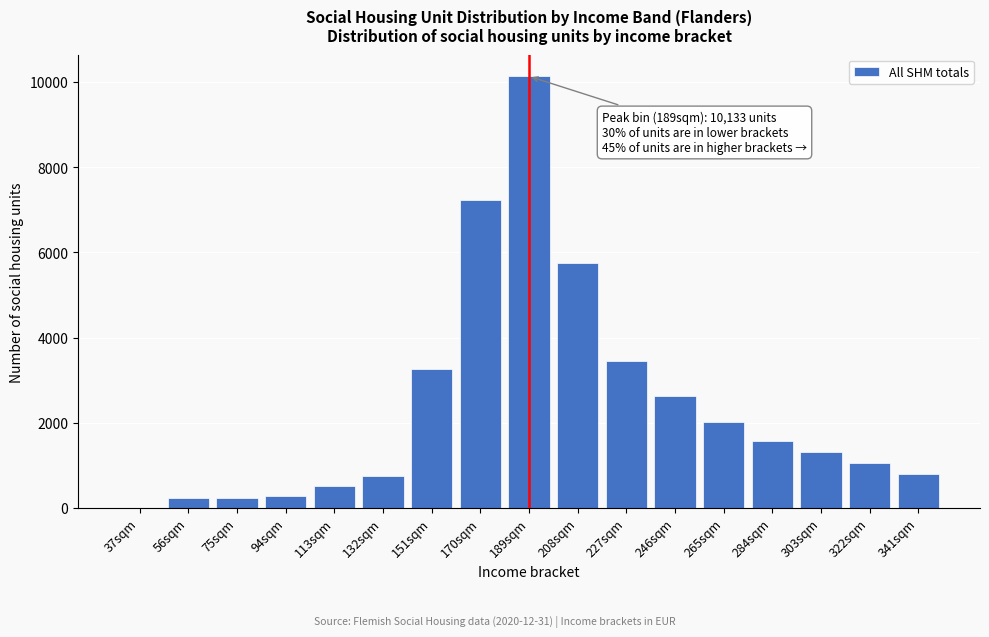

What is the change in value from 94sqm to 284sqm?

+1284